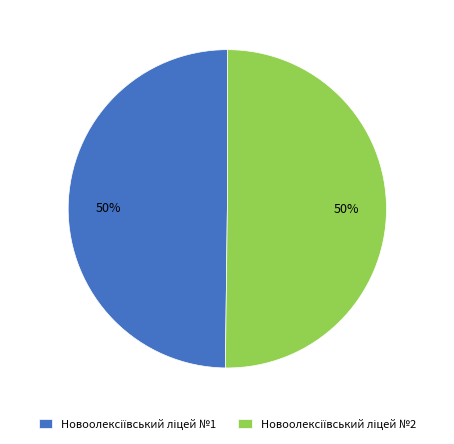

To the nearest percent, what is the average slice percentage?

50%